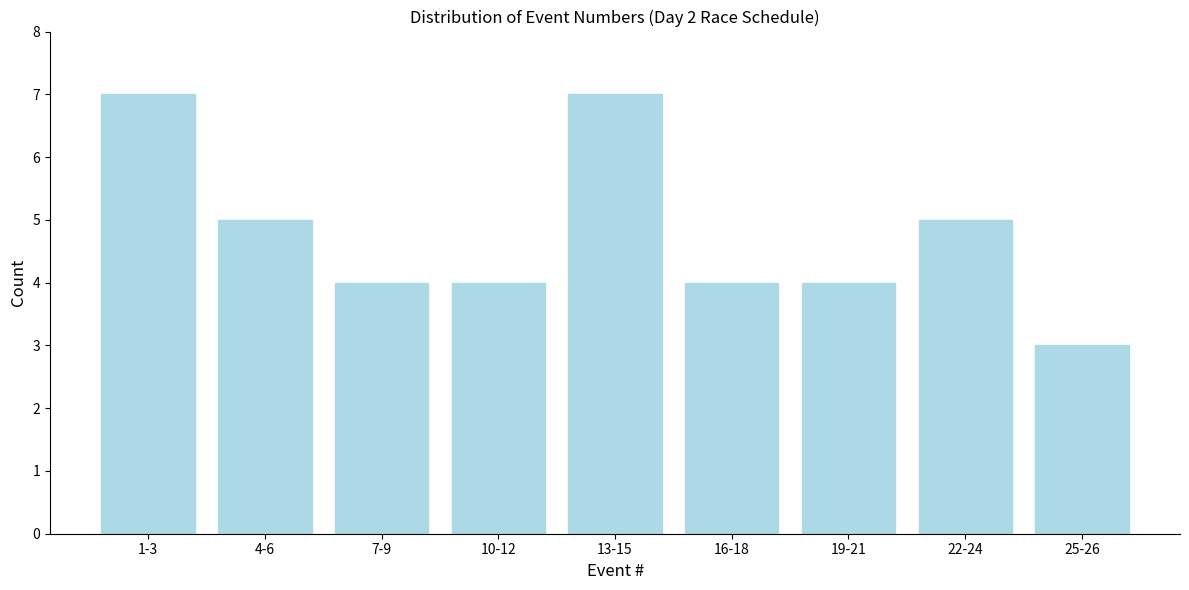

Reading left to right, what are all the values shown in this chart?

7	5	4	4	7	4	4	5	3